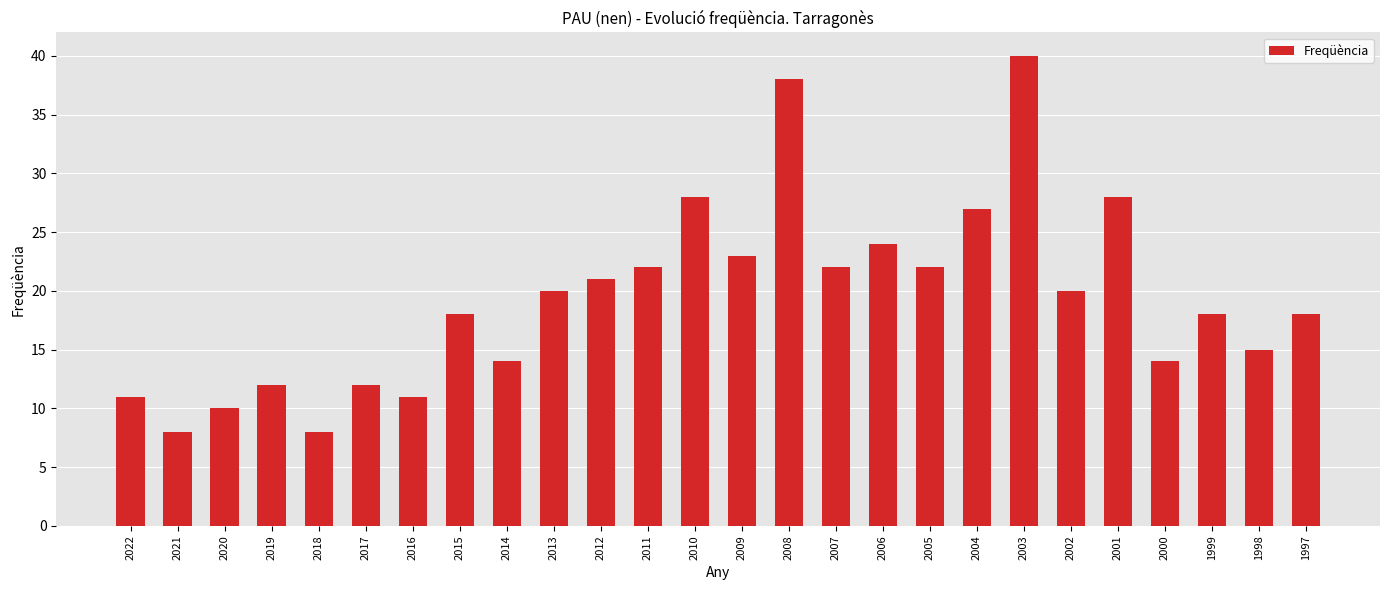

The chart shows a value of 31 at 2015. True or false?

False